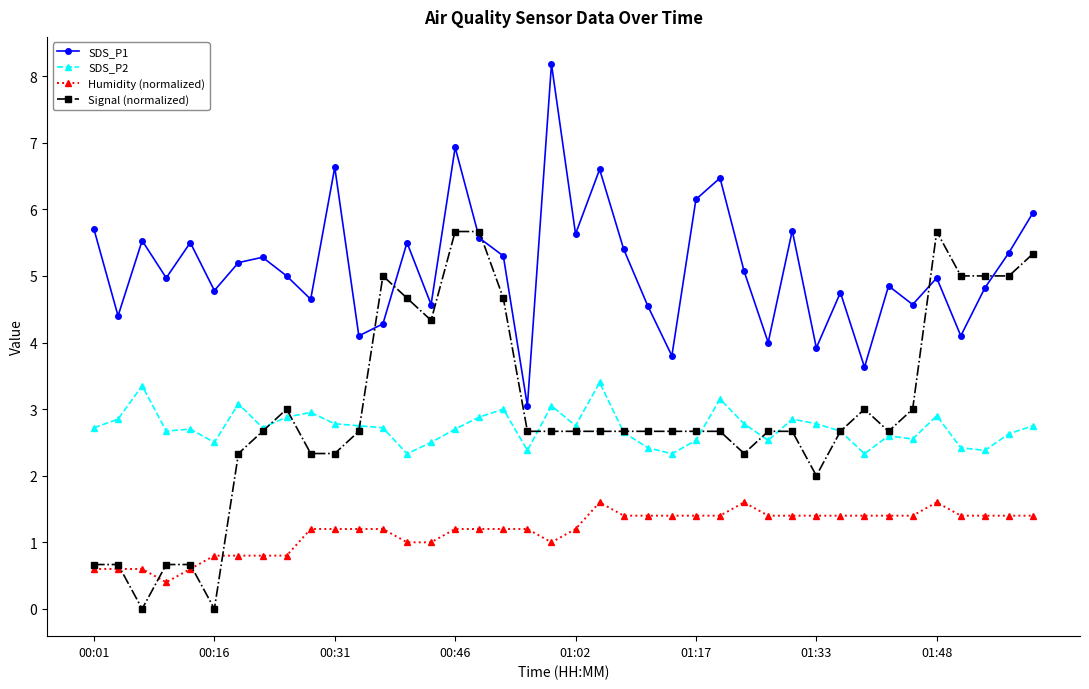

What is the lowest value of the SDS_P2 series?

2.3